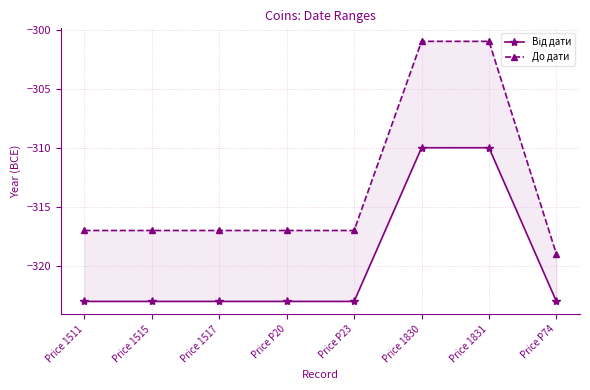

Does the chart display data point markers on the line(s)?

Yes